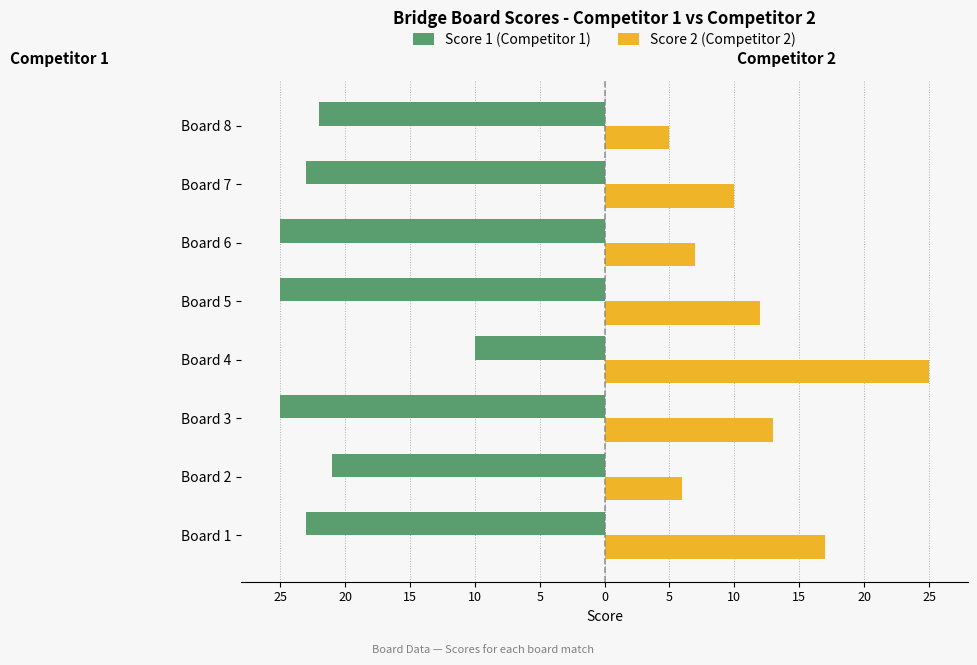

Reading right to left, what are all the values shown in this chart?

Score 1 (Competitor 1): -22	-23	-25	-25	-10	-25	-21	-23
Score 2 (Competitor 2): 5	10	7	12	25	13	6	17